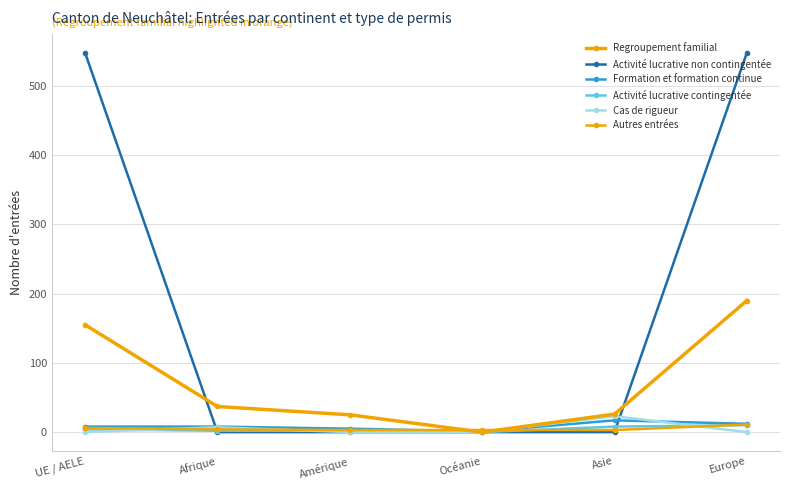

What is the total value across all series at Afrique?

58